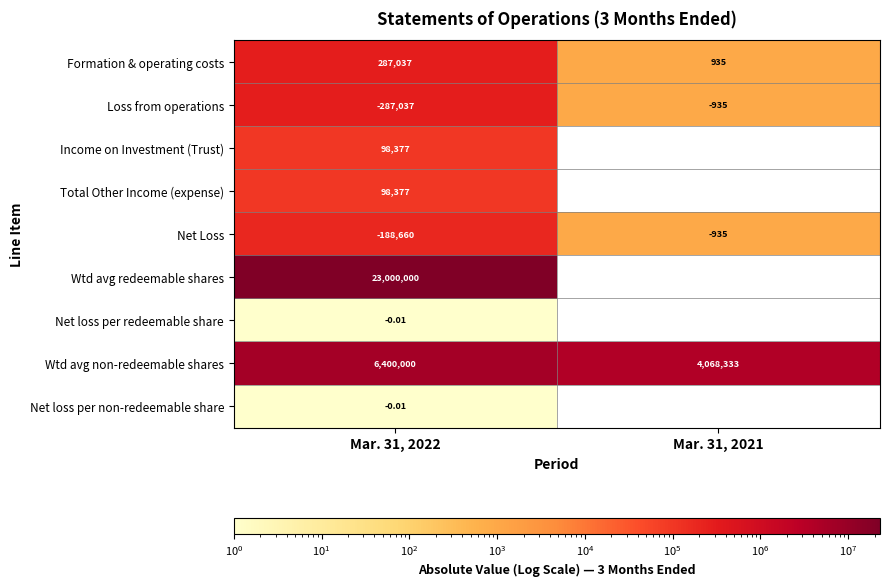

Which category has the lowest value across all series?

Mar. 31, 2022